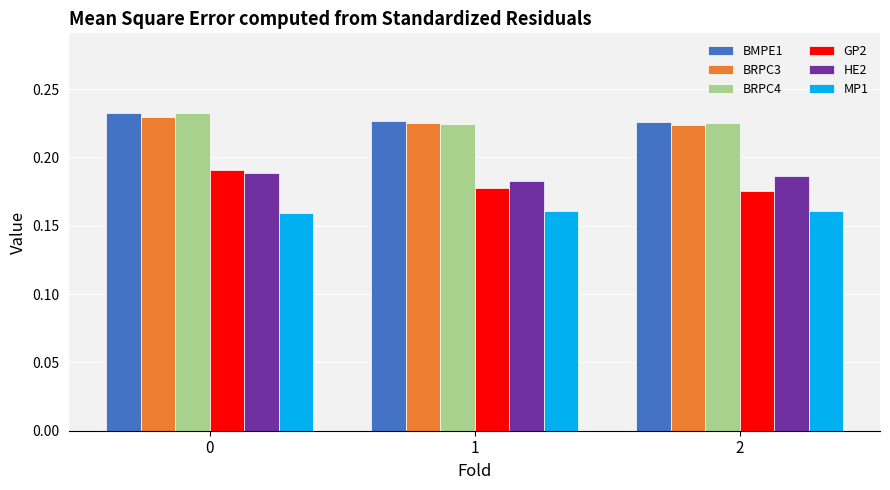

The value of BMPE1 at 0 is 0.1. True or false?

False